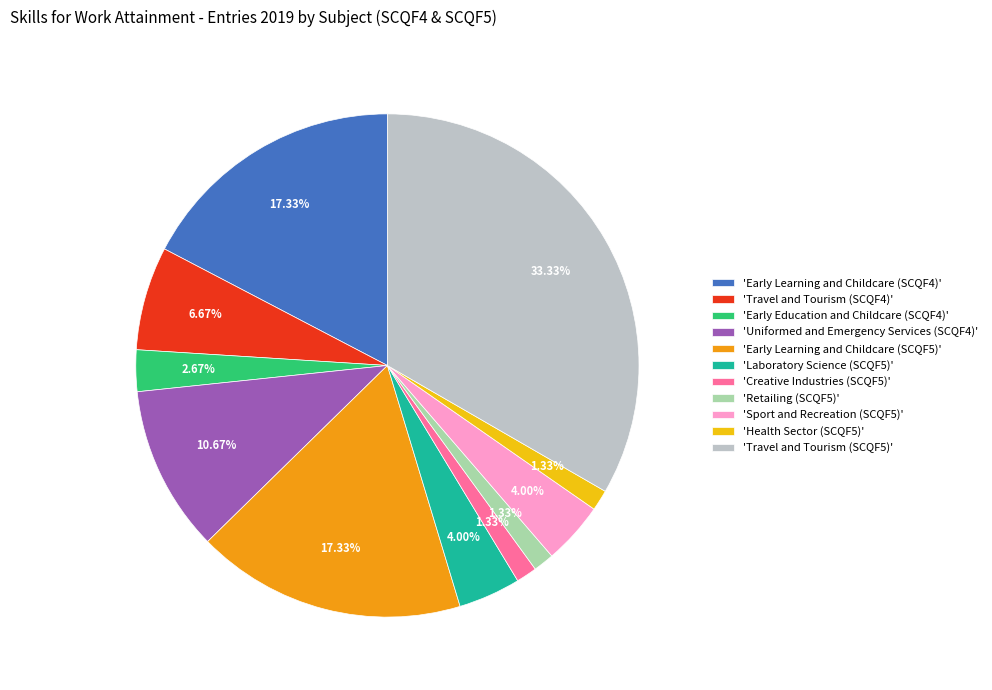

To the nearest percent, what is the difference between the largest and smallest slice percentages?

32%